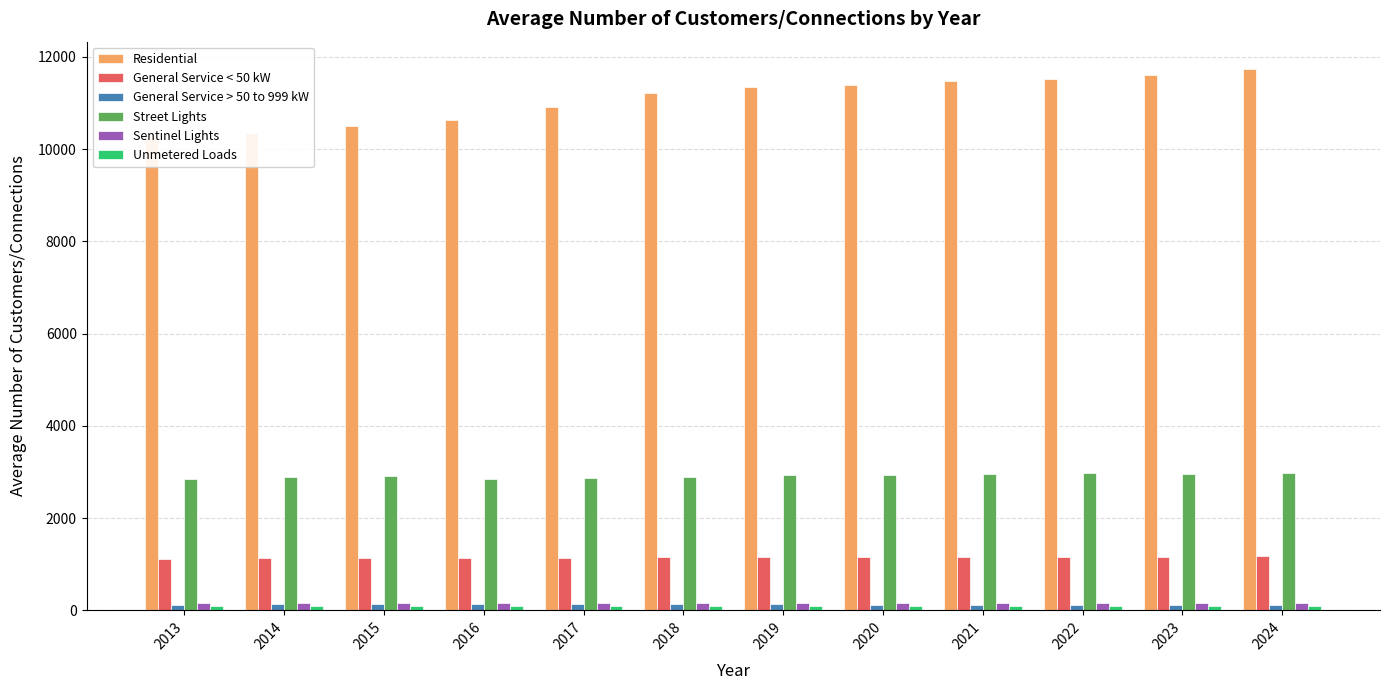

At which category is the sum across all series the highest?

2024